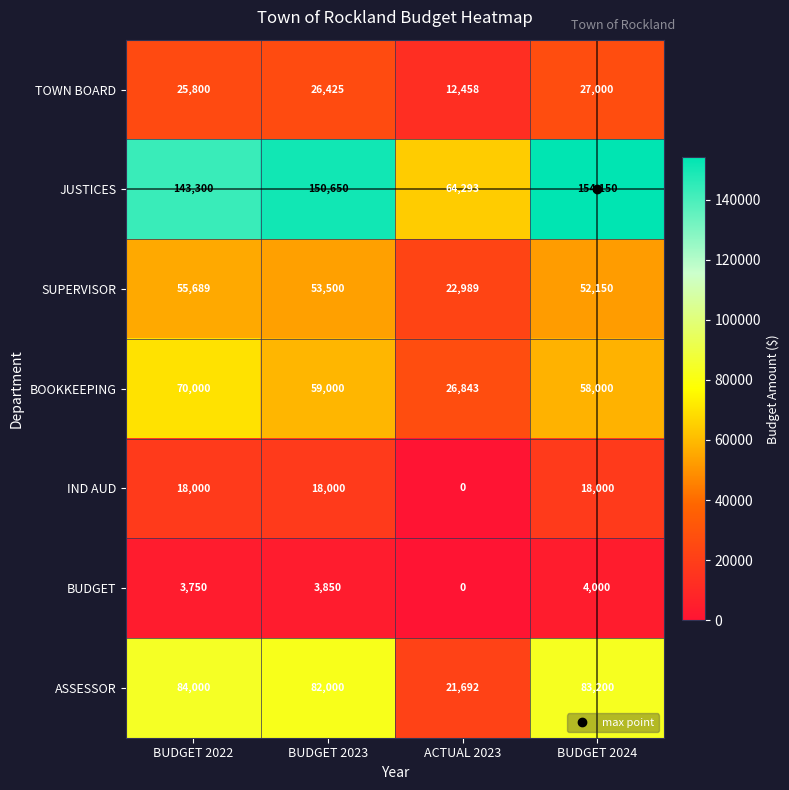

At which label is ASSESSOR closest to 52846?

BUDGET 2023